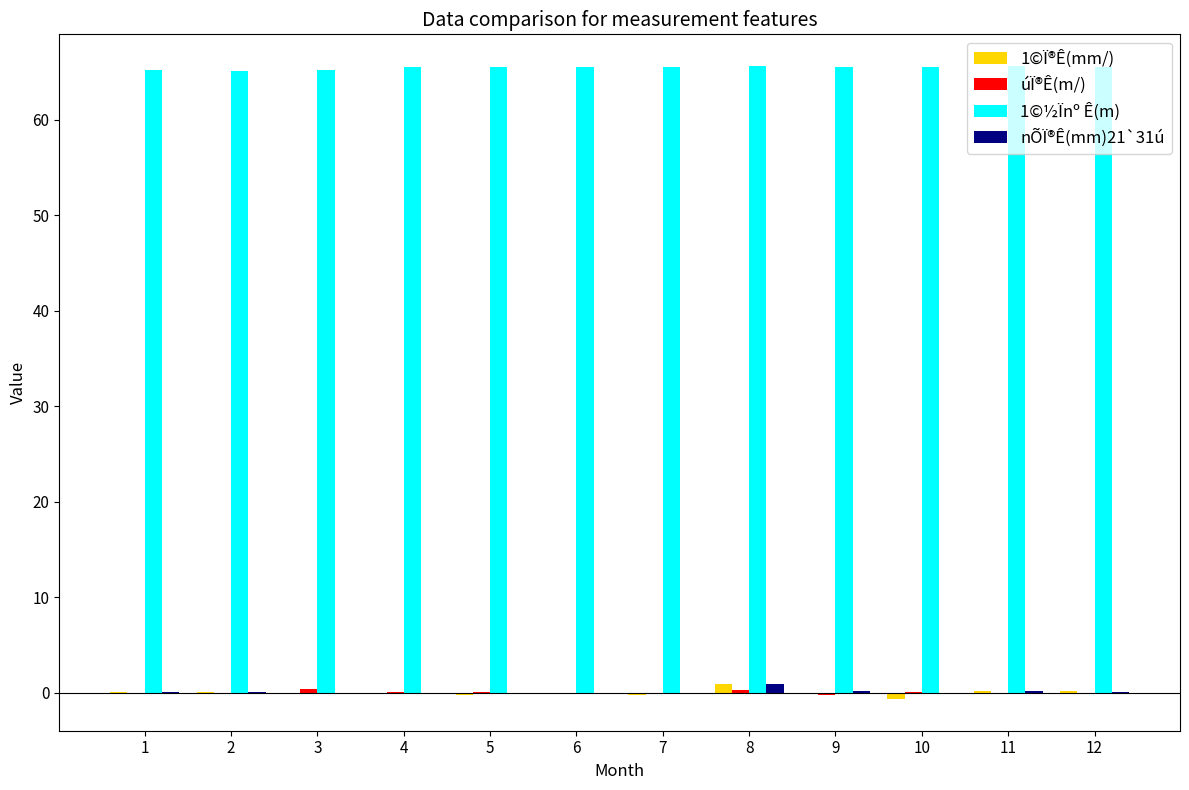

Does the chart contain stacked bars?

No